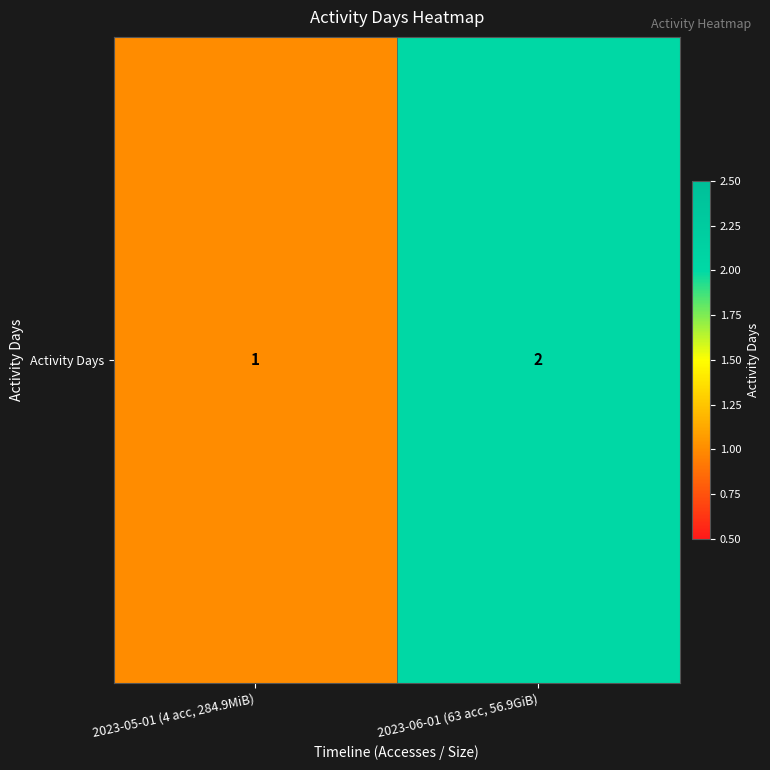

True or false: the data shows 2 at 2023-06-01 (63 acc, 56.9GiB).

True